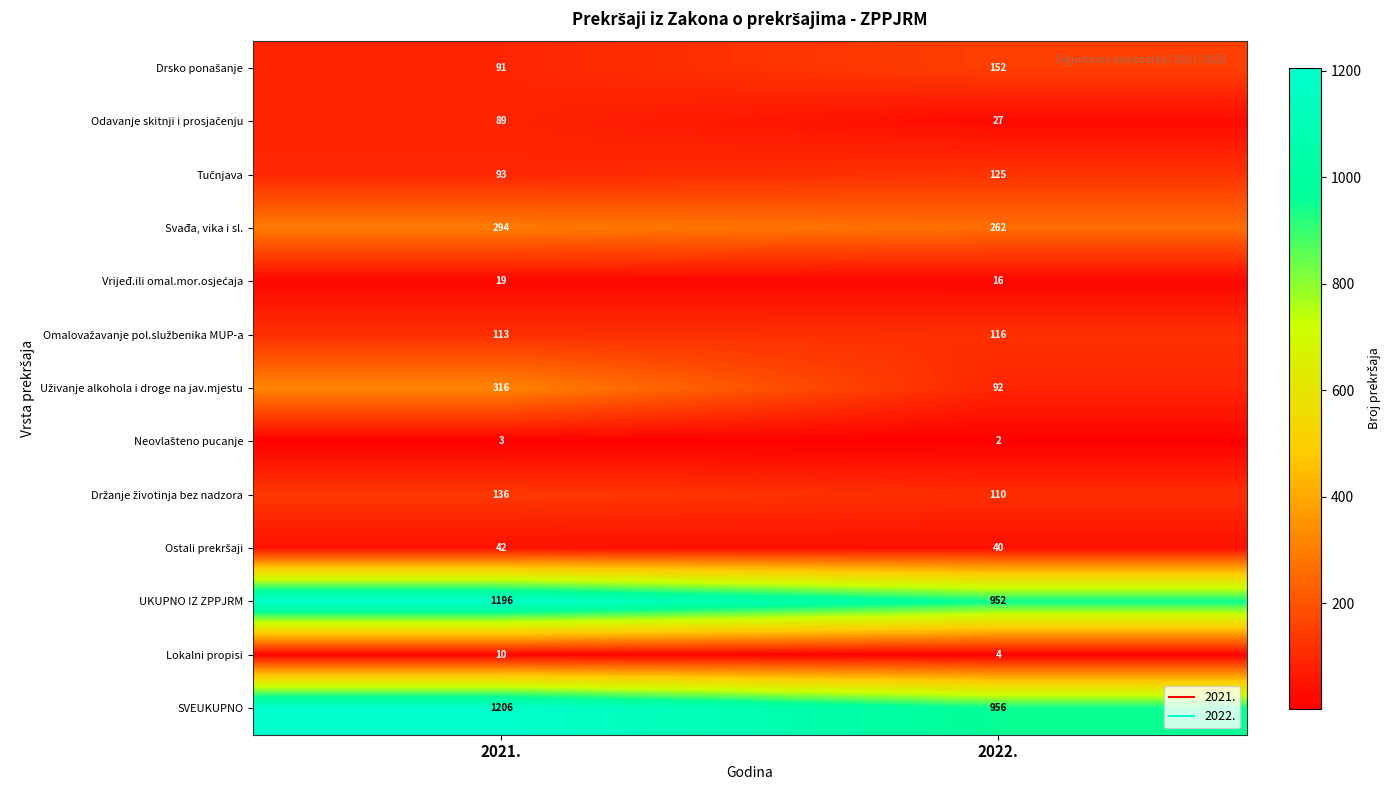

Which series has the largest total across all categories?

SVEUKUPNO